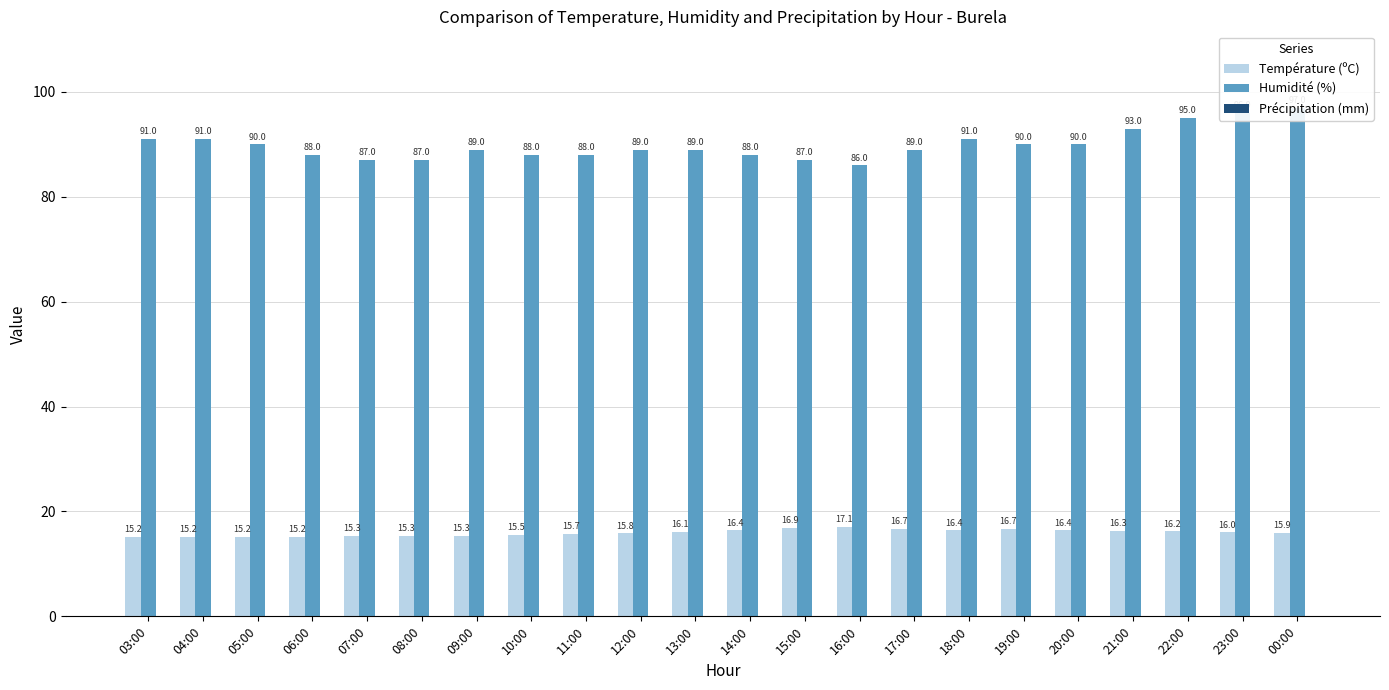

Reading right to left, transcribe all the data shown in this chart.

Température (ºC): 15.9	16.0	16.2	16.3	16.4	16.7	16.4	16.7	17.1	16.9	16.4	16.1	15.8	15.7	15.5	15.3	15.3	15.3	15.2	15.2	15.2	15.2
Humidité (%): 97.0	96.0	95.0	93.0	90.0	90.0	91.0	89.0	86.0	87.0	88.0	89.0	89.0	88.0	88.0	89.0	87.0	87.0	88.0	90.0	91.0	91.0
Précipitation (mm): 0.0	0.0	0.0	0.0	0.0	0.0	0.0	0.0	0.0	0.0	0.0	0.0	0.0	0.0	0.0	0.0	0.0	0.0	0.0	0.0	0.0	0.0